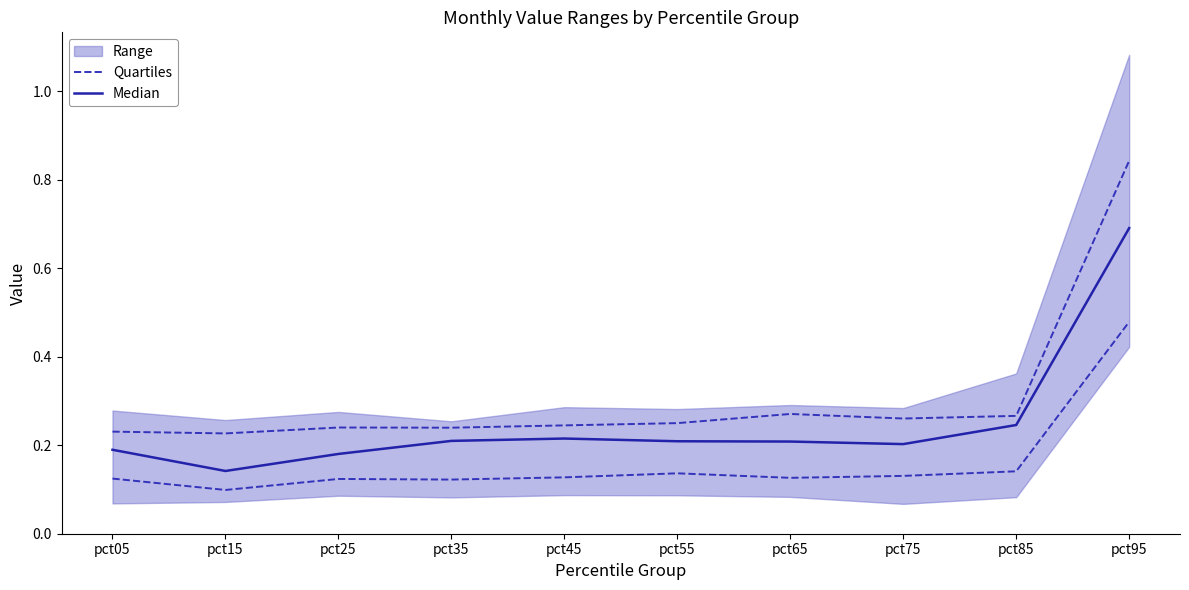

What is the average value of the Median series?

0.2